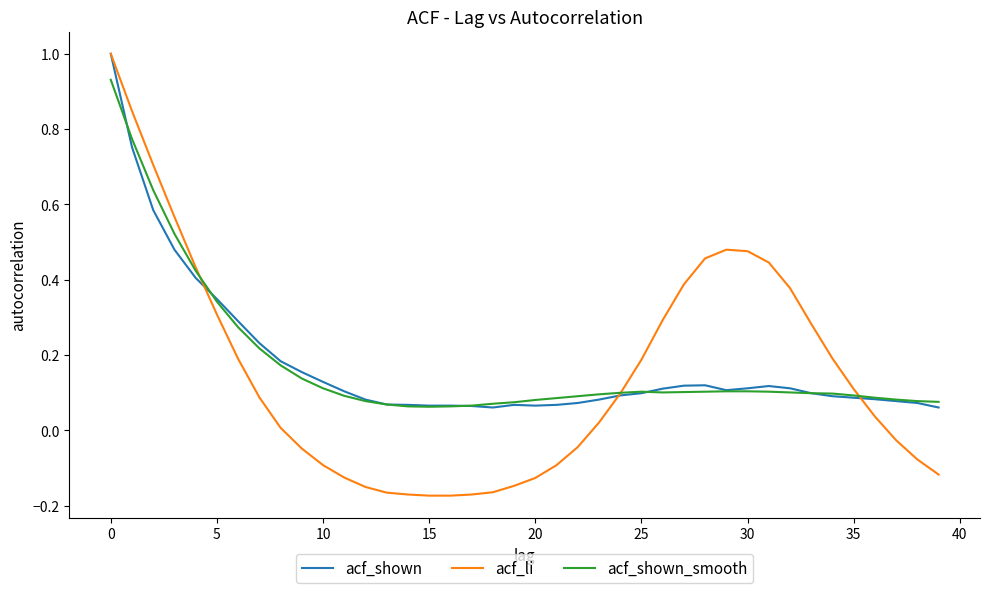

Which series has the largest range (max minus min)?

acf_li